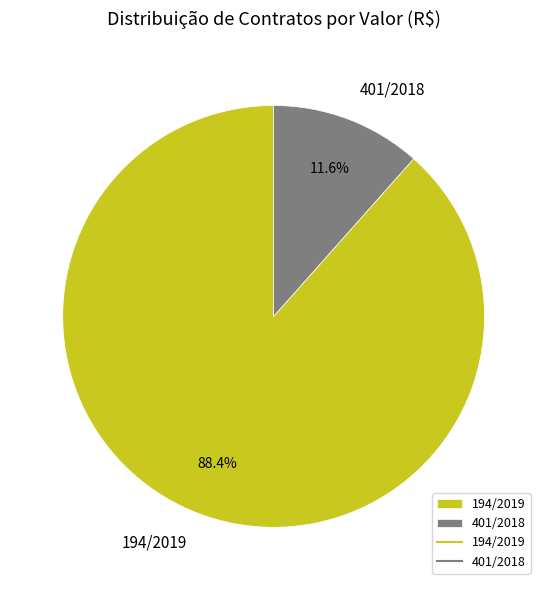

What percentage is NOT represented by 401/2018?

88.4%